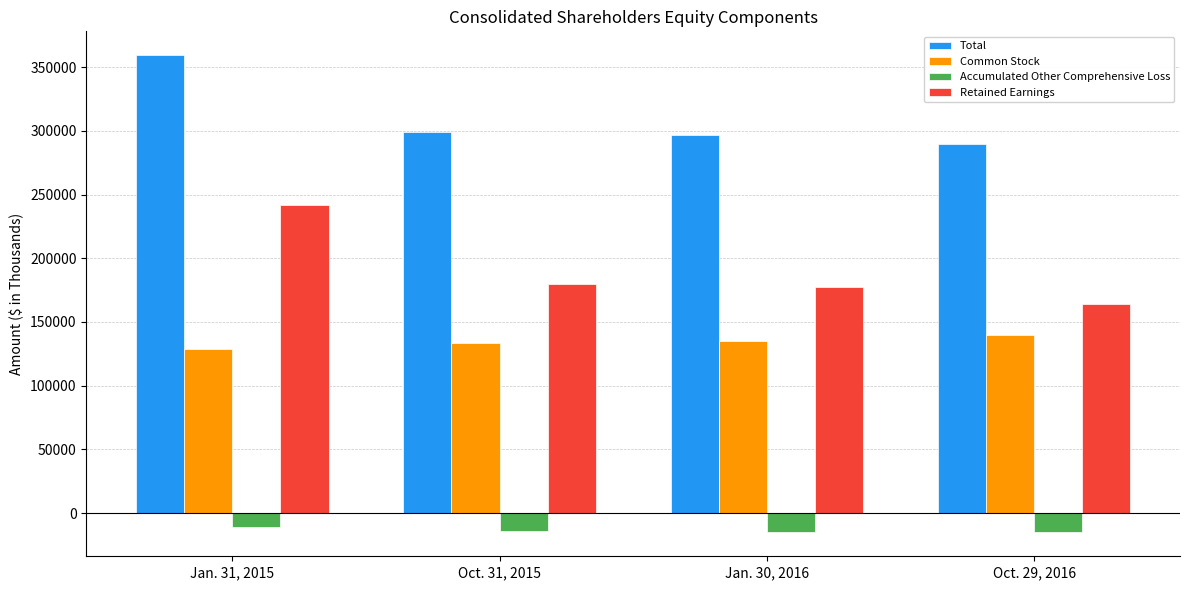

Which series changed the most between Jan. 31, 2015 and Oct. 31, 2015?

Retained Earnings